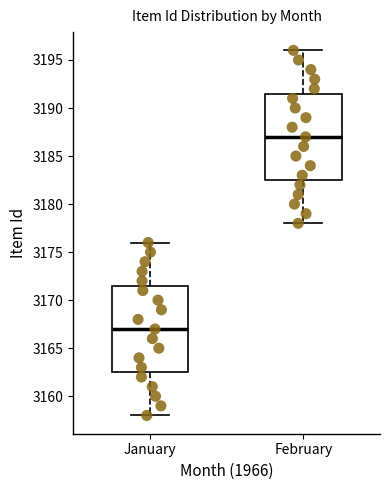

Reading left to right, read every box against the y-axis: the position of its median line, the range the box covers, and the ends of its whiskers. The values are not printed on the chart, so give them approximately, as read against the axis.

January: median 3167.0, box 3162.5 to 3171.5, whiskers 3158.0 to 3176.0
February: median 3187.0, box 3182.5 to 3191.5, whiskers 3178.0 to 3196.0